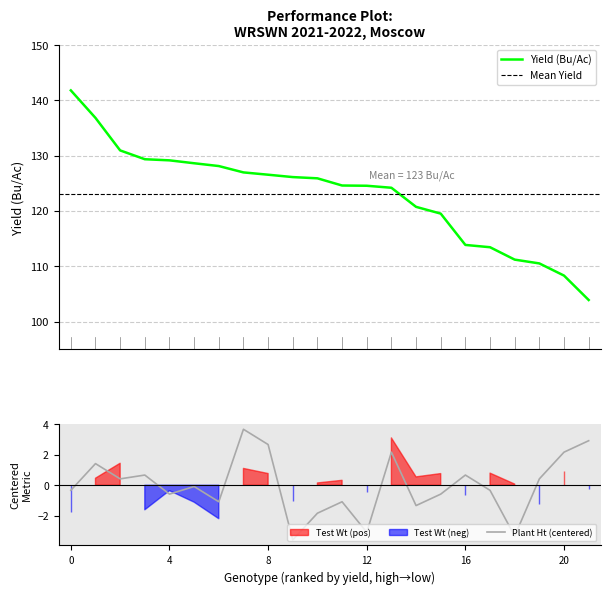

What is the minimum value for Yield (Bu/Ac)?

103.9